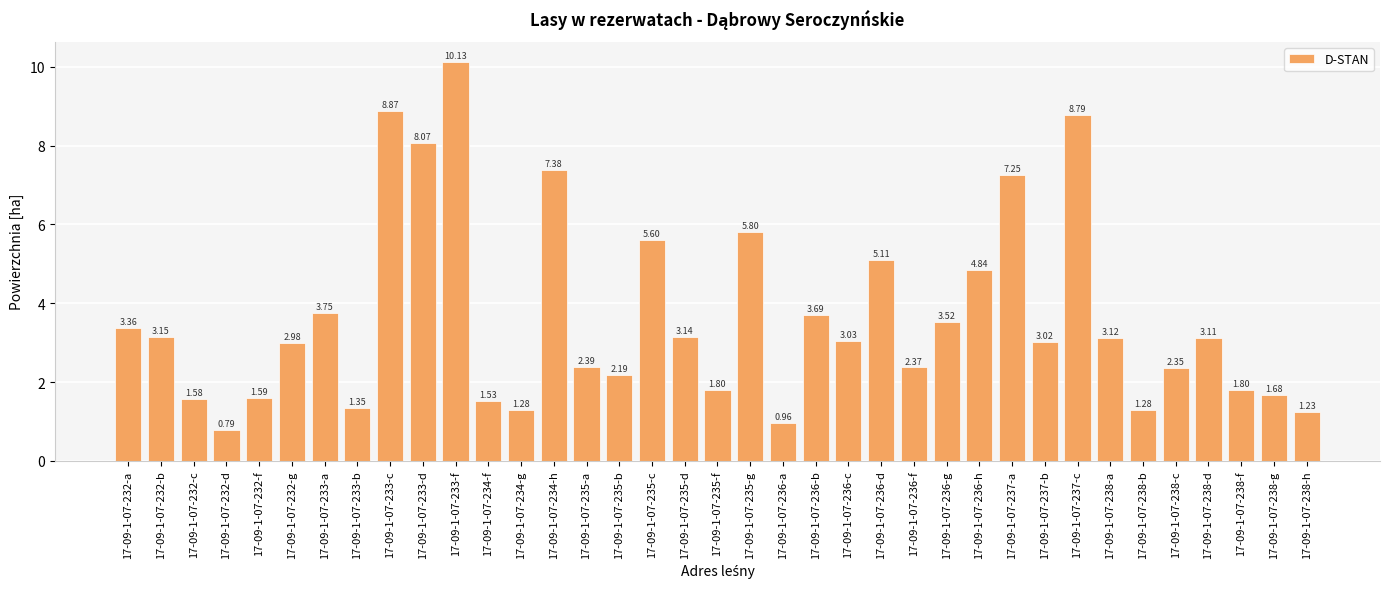

What is the ratio of the value at 17-09-1-07-234-g to the value at 17-09-1-07-235-f?

0.7